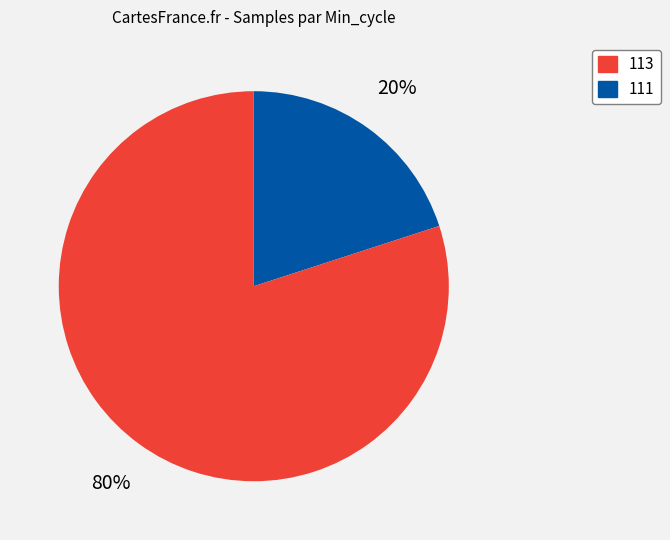

To the nearest percent, what is the difference between the largest and smallest slice percentages?

60%